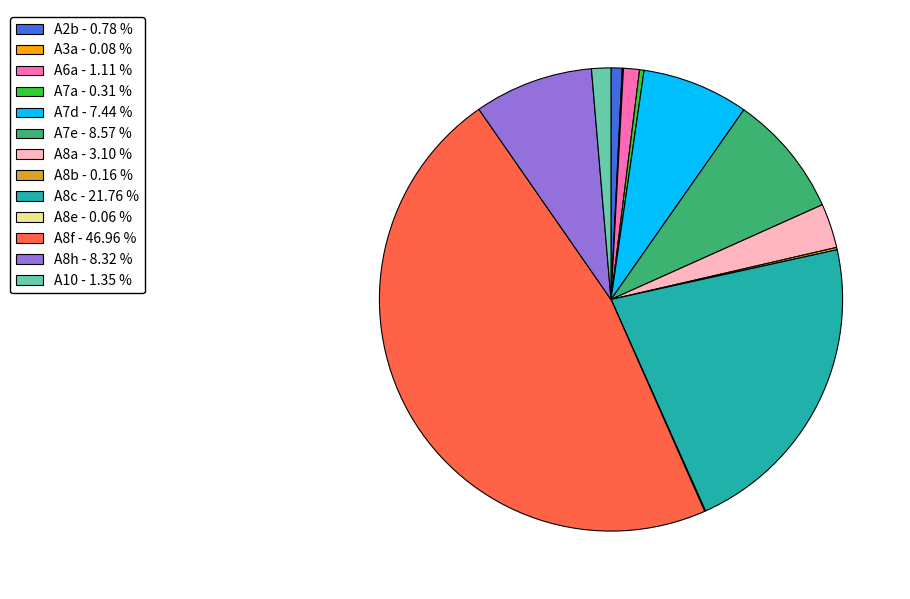

Is the sum of A7e - 8.57 % and A8h - 8.32 % greater than half?

No